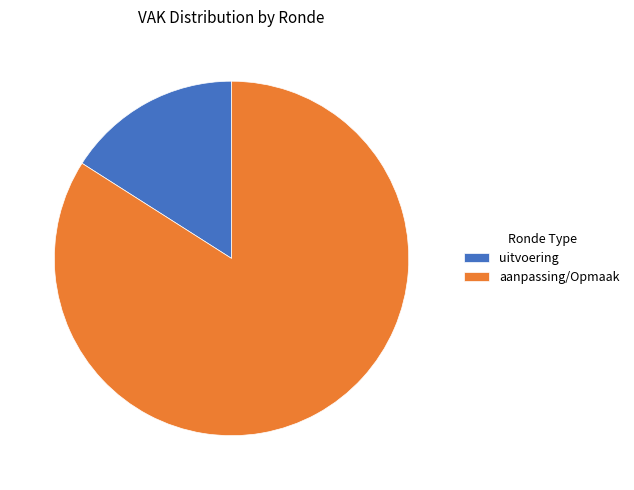

What is the smallest slice in the pie chart?

uitvoering